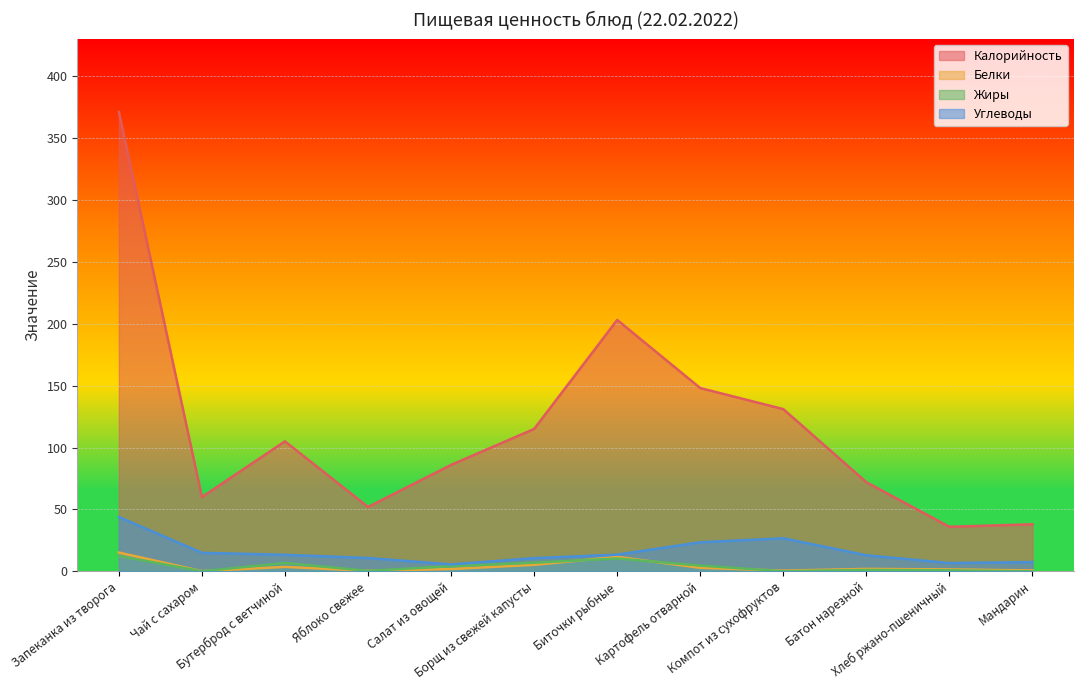

True or false: Калорийность and Жиры cross at least once.

False